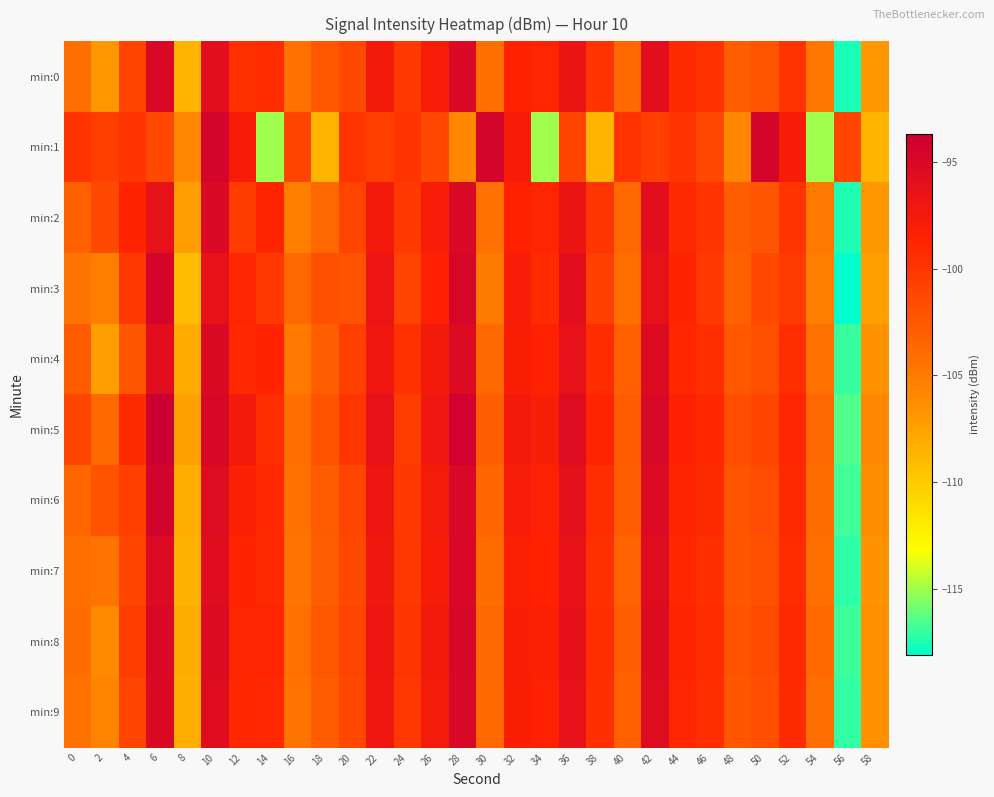

Which series has the widest spread of values?

min:3